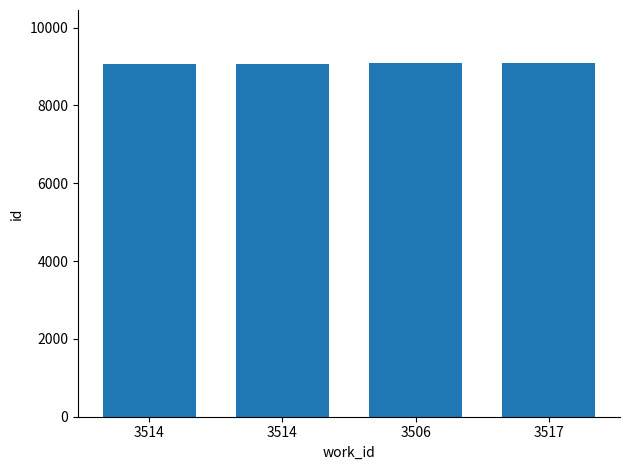

How many data points are less than 9079?

2